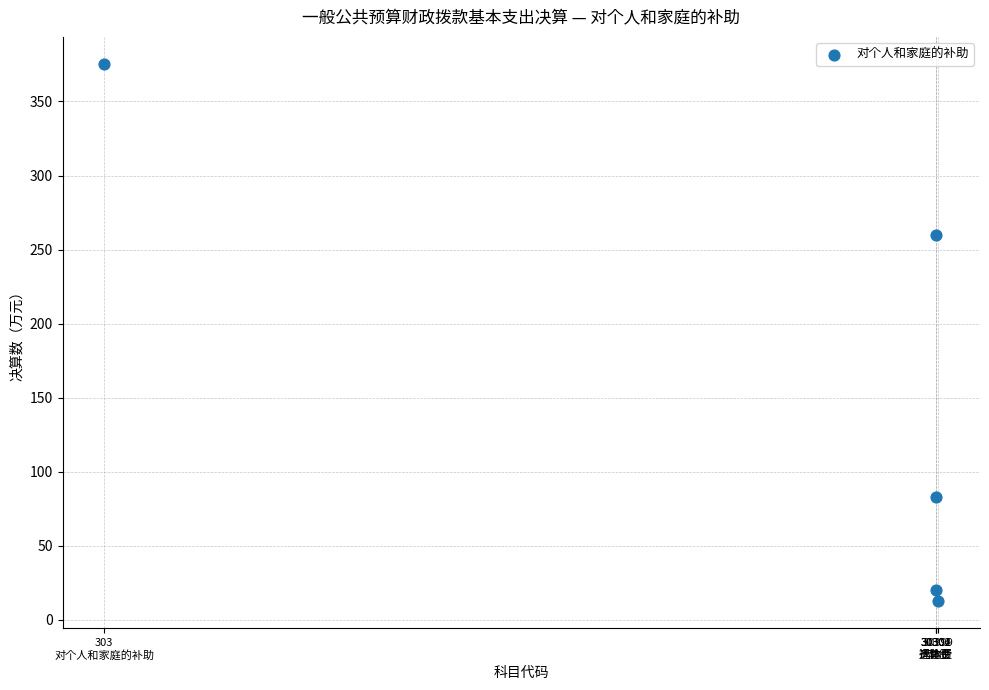

What is the average X value?

24321.8